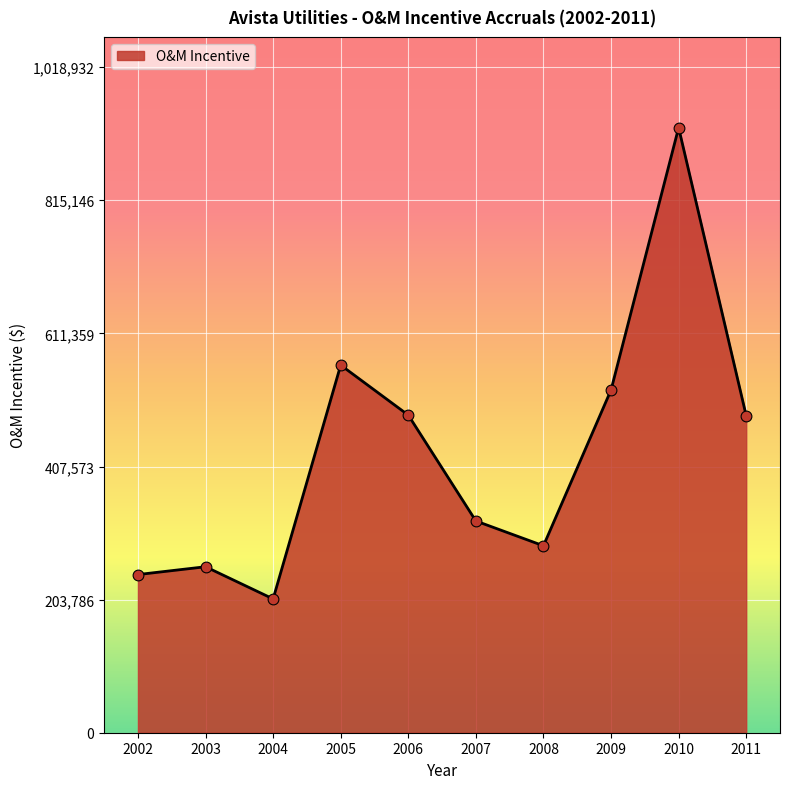

What is the change in value from 2002 to 2008?

+44056.0